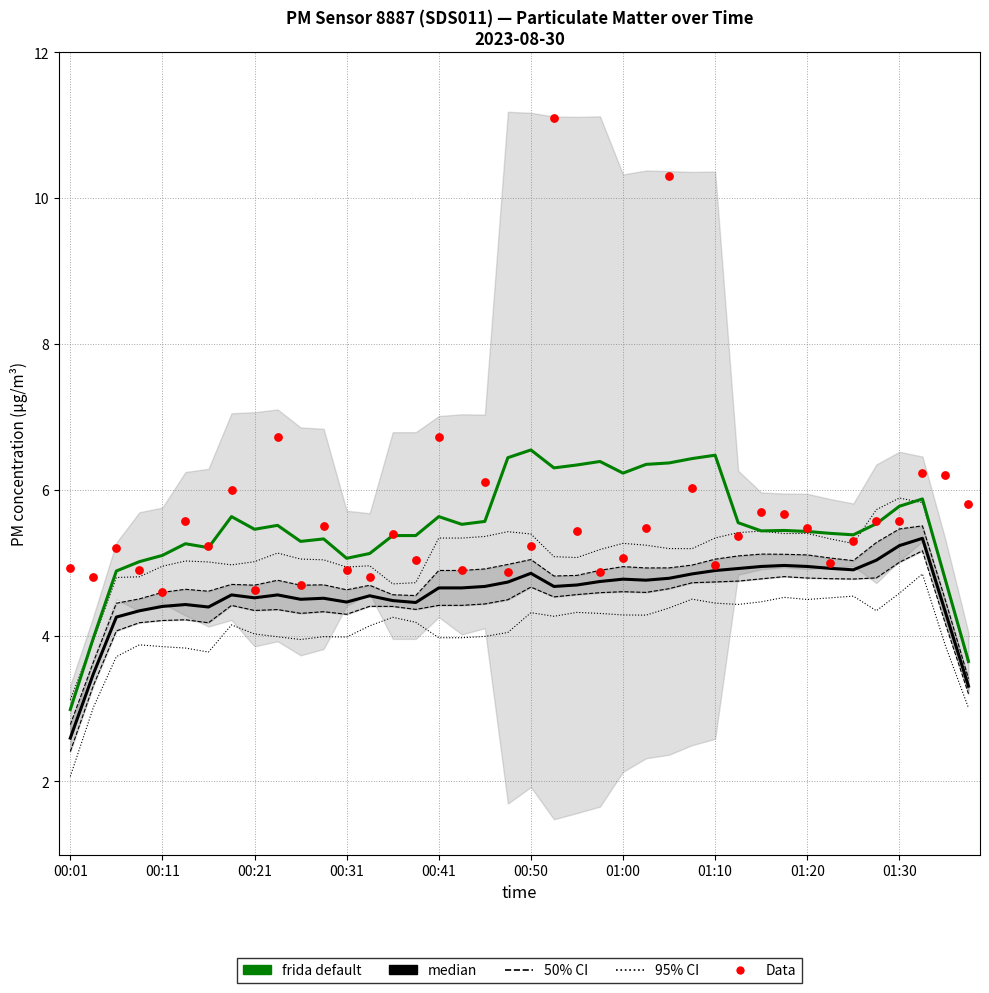

Which series has the widest spread of Y values?

Data